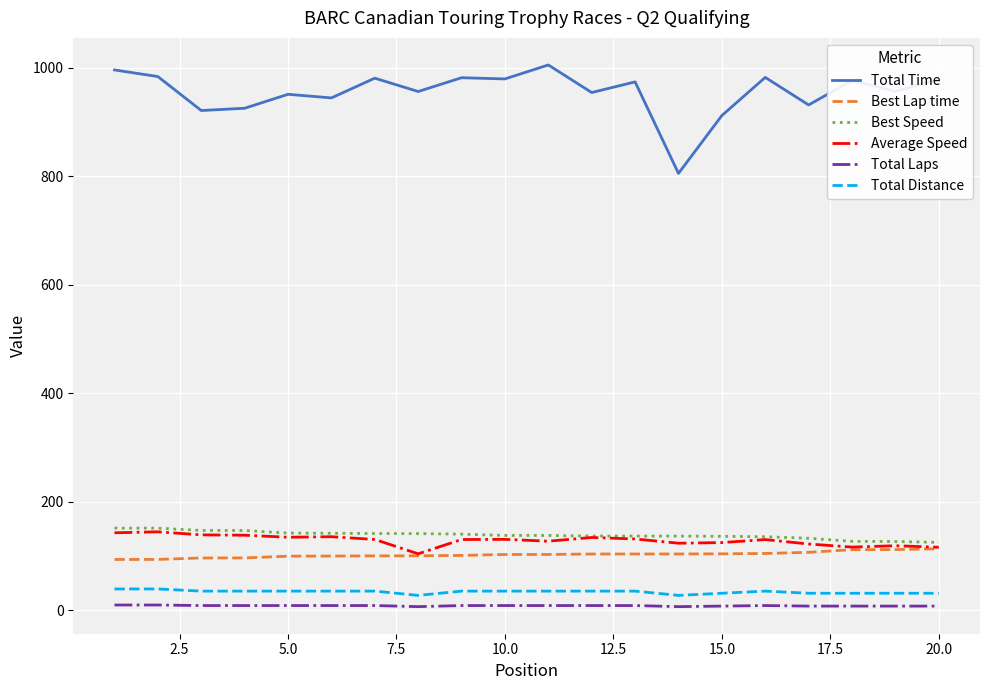

Which series has the largest range (max minus min)?

Total Time